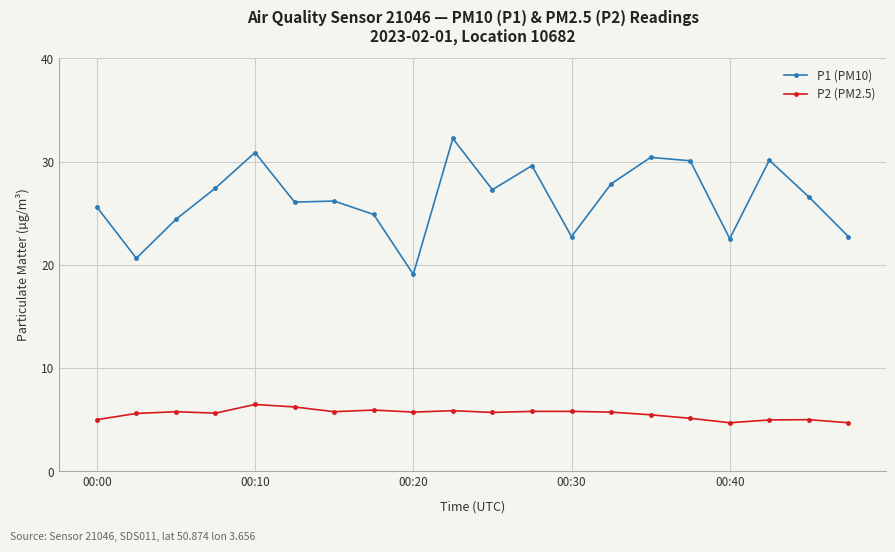

What is the value of the P2 (PM2.5) point at the 14th from the left?

5.7